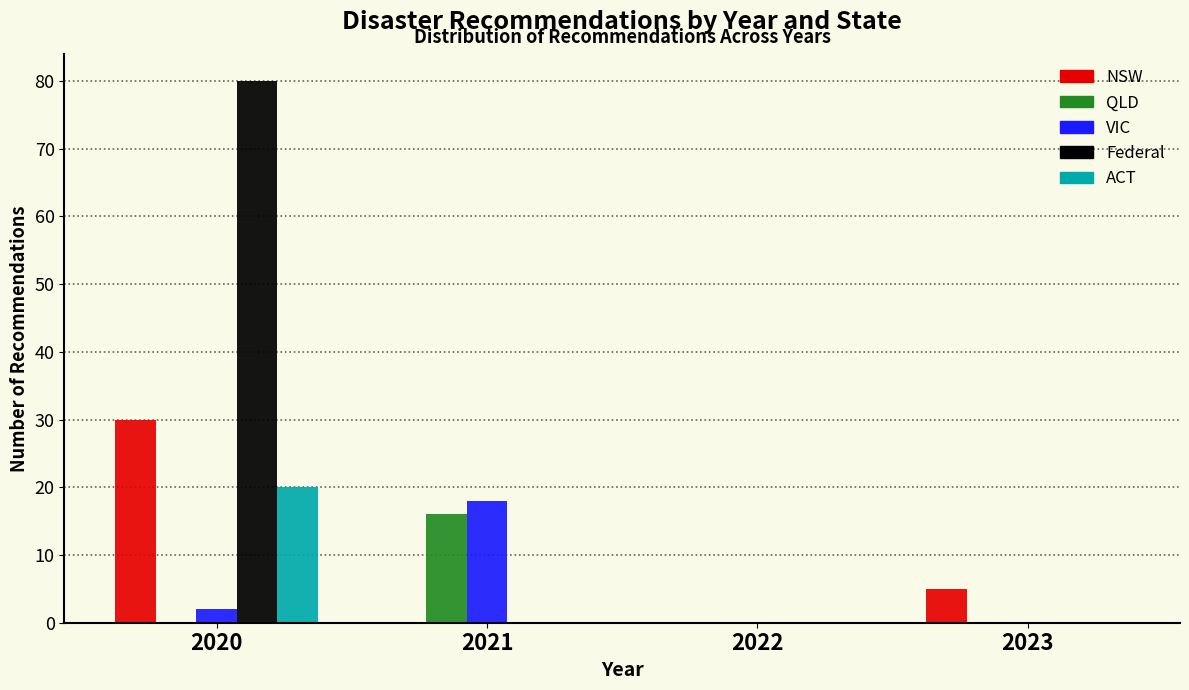

Reading left to right, extract all data points from this chart.

NSW: 2020=30	2021=0	2022=0	2023=5
QLD: 2020=0	2021=16	2022=0	2023=0
VIC: 2020=2	2021=18	2022=0	2023=0
Federal: 2020=80	2021=0	2022=0	2023=0
ACT: 2020=20	2021=0	2022=0	2023=0